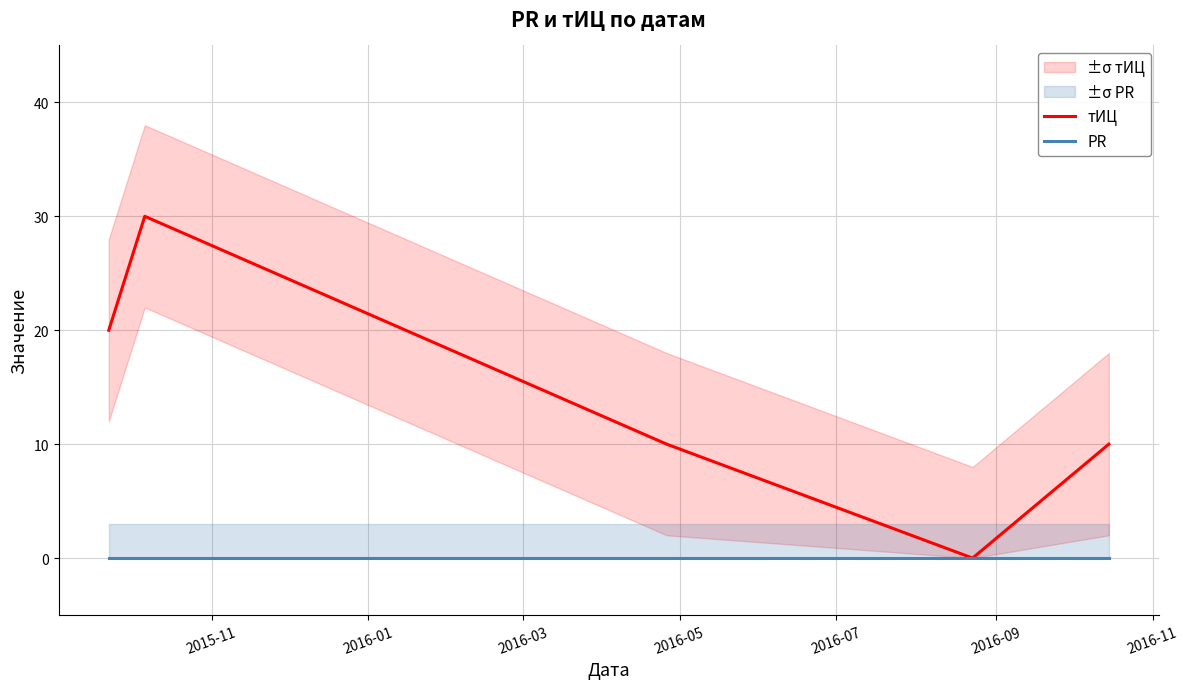

What is the sum of all тИЦ values?

70